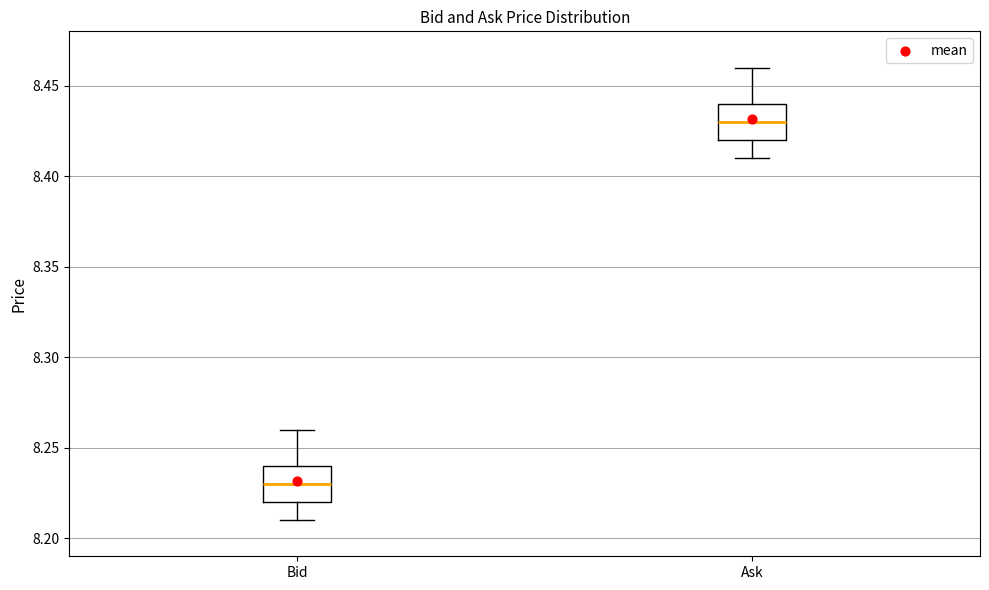

Which box's median line is the highest?

Ask